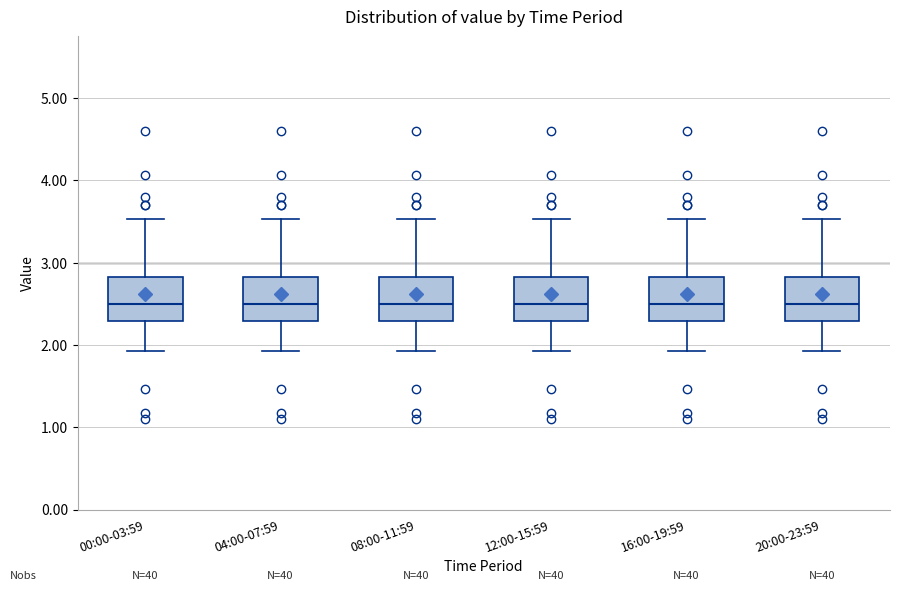

Where does the median line of the box for 16:00-19:59 sit on the y-axis? The values are not printed on the chart, so give them approximately, as read against the axis.

2.5